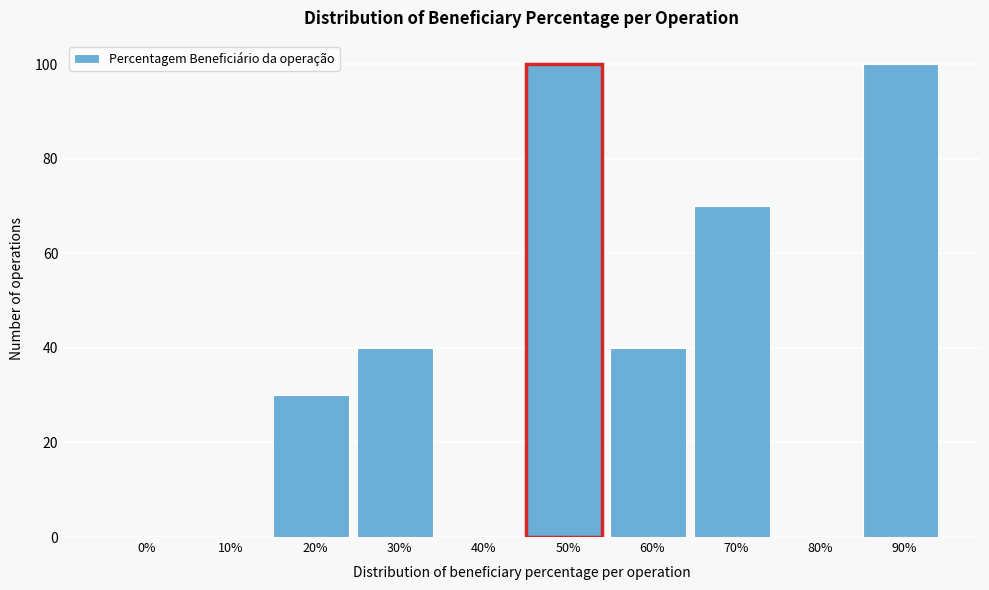

Reading right to left, what are all the values shown in this chart?

90%=100	80%=0	70%=70	60%=40	50%=100	40%=0	30%=40	20%=30	10%=0	0%=0